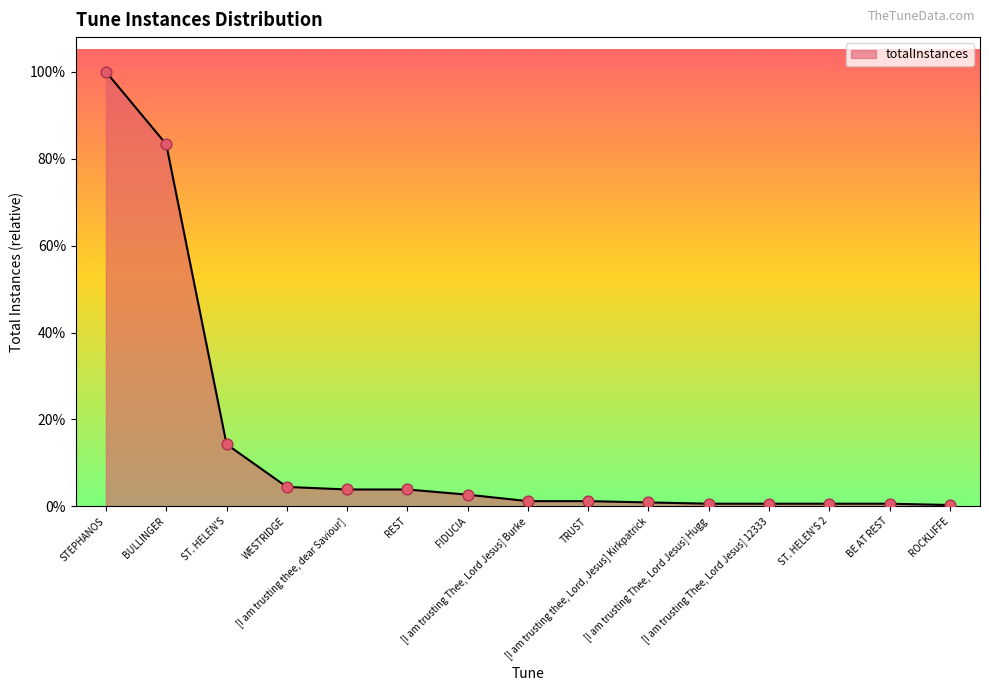

Is this an area chart (filled region under the line)?

Yes